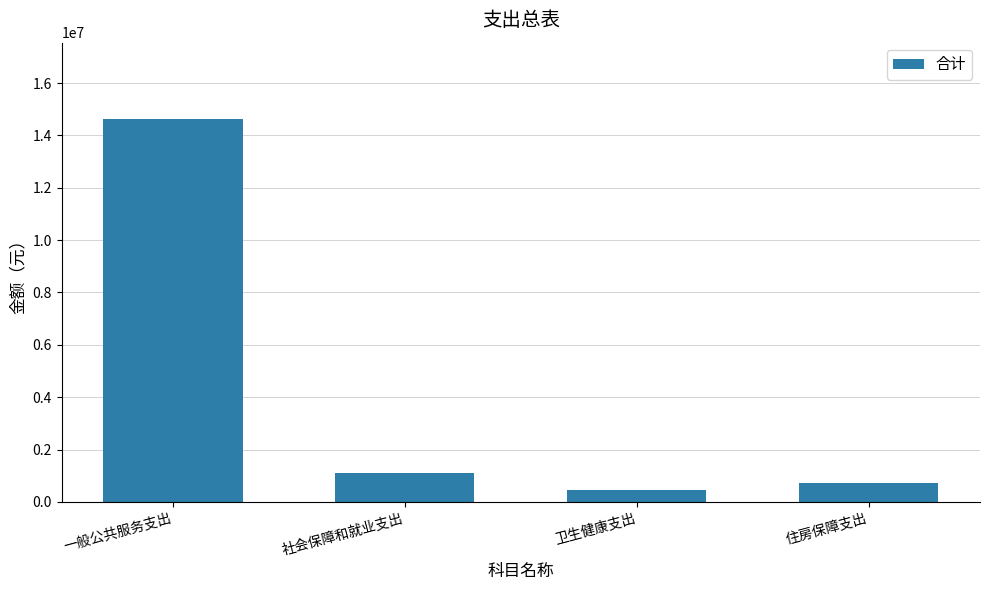

List the labels in order of value, smallest first.

卫生健康支出, 住房保障支出, 社会保障和就业支出, 一般公共服务支出